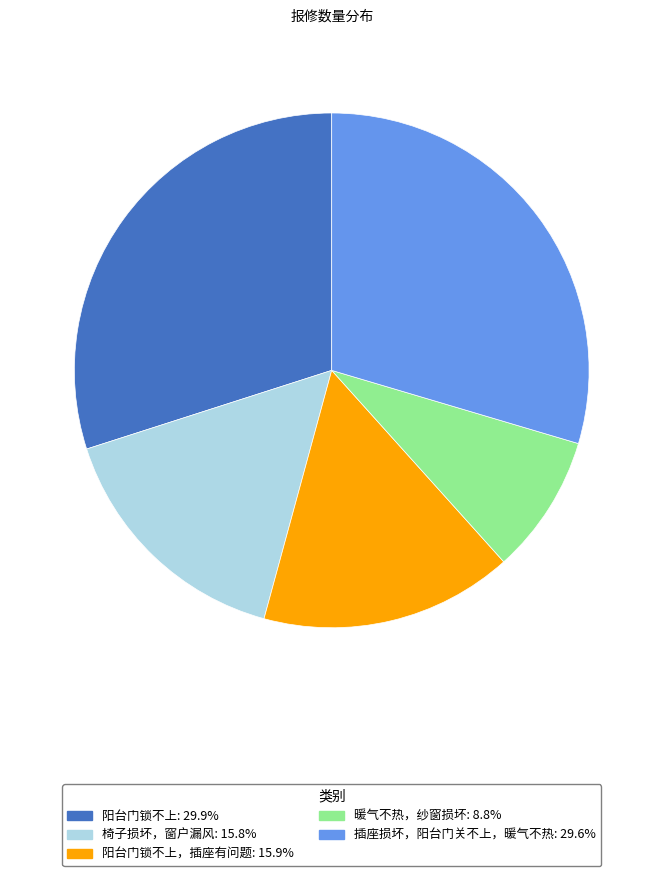

Is there a majority slice in this chart?

No